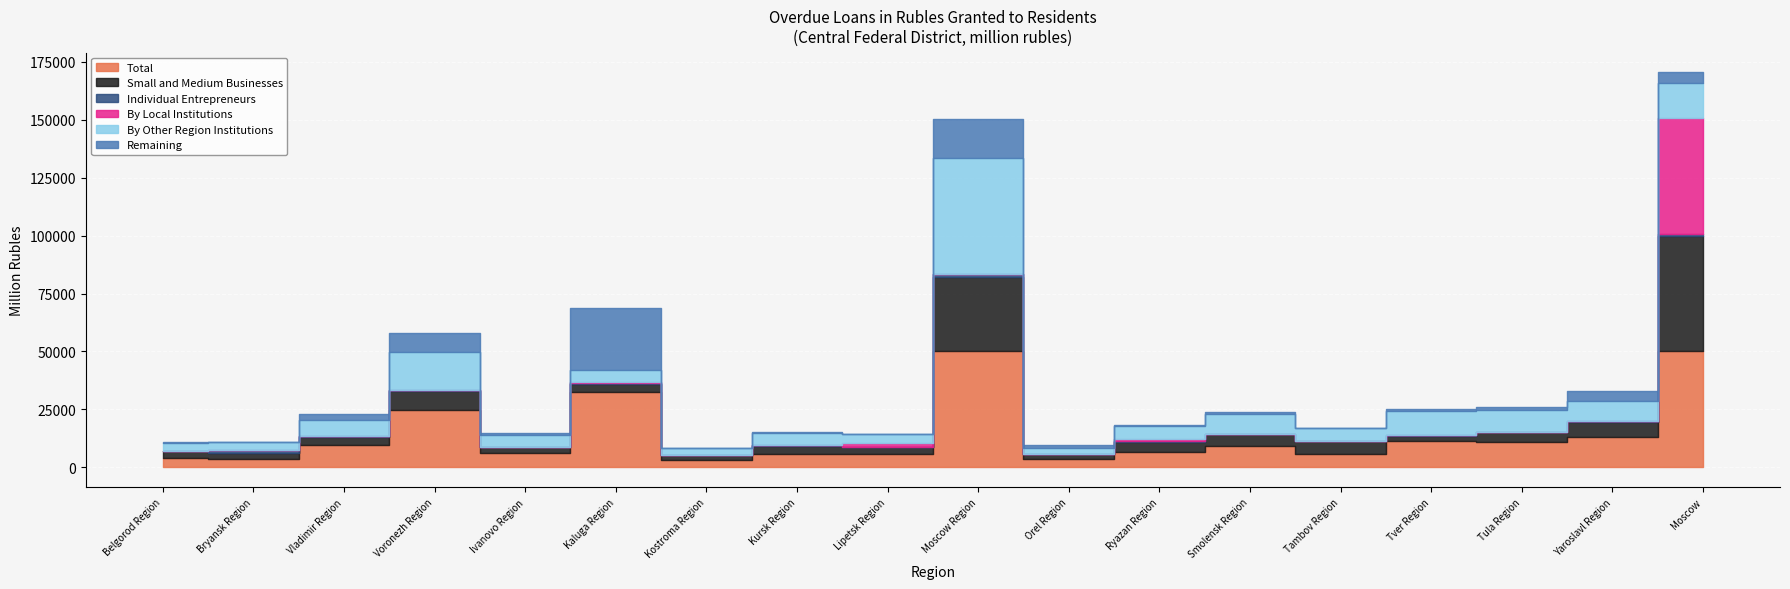

Is the value of Small and Medium Businesses at Vladimir Region greater than the value of By Other Region Institutions at Kaluga Region?

No